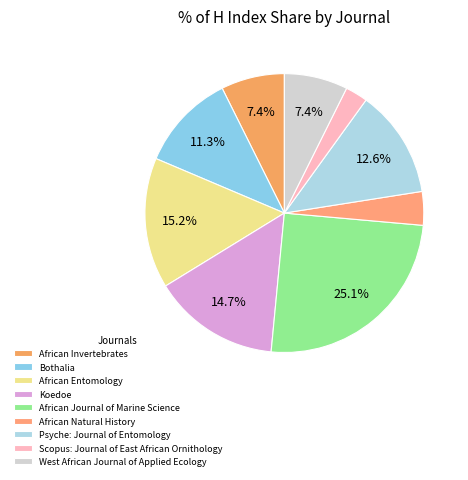

What is the largest slice in the pie chart?

African Journal of Marine Science